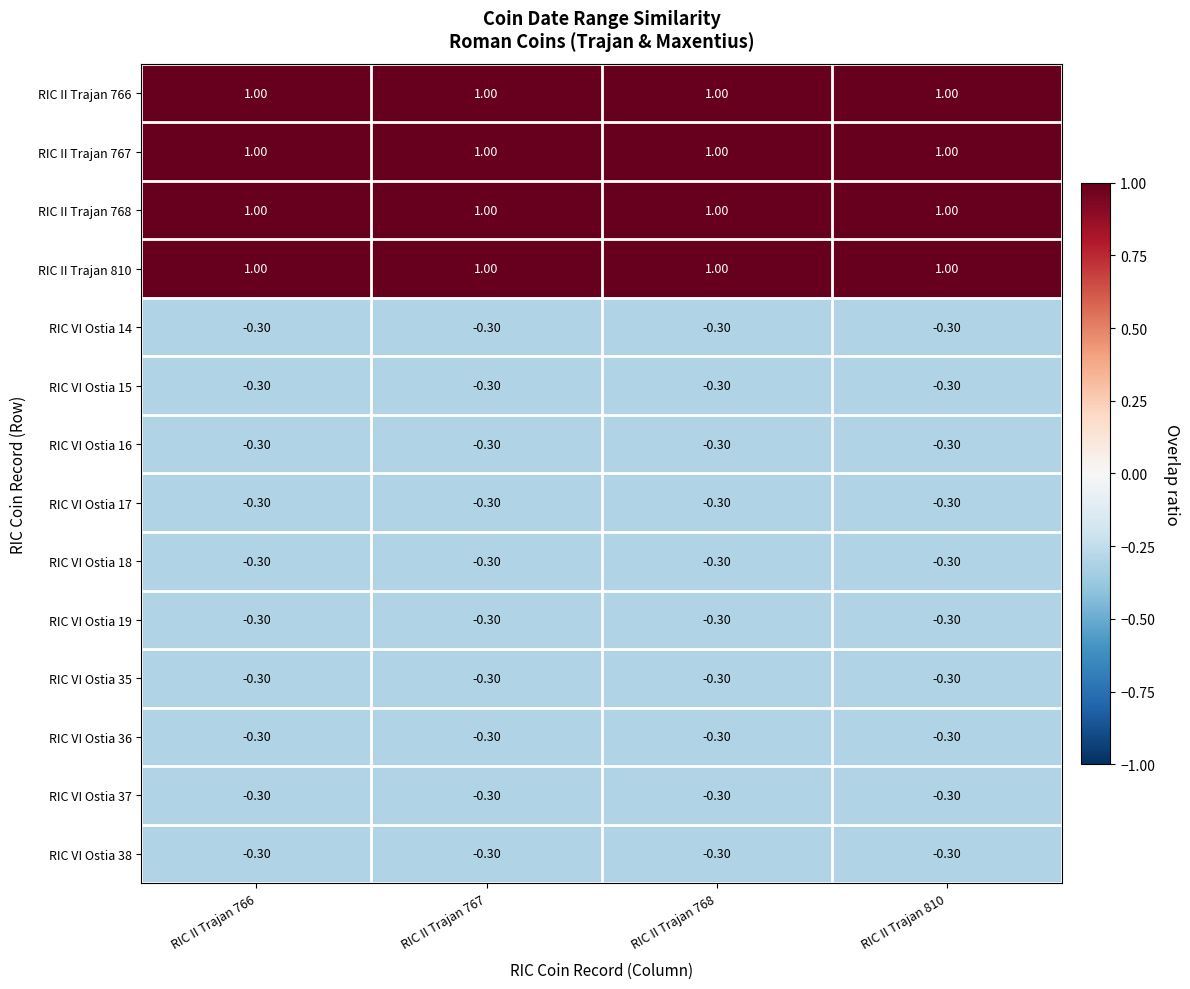

What is the average value of the RIC VI Ostia 36 series?

-0.3